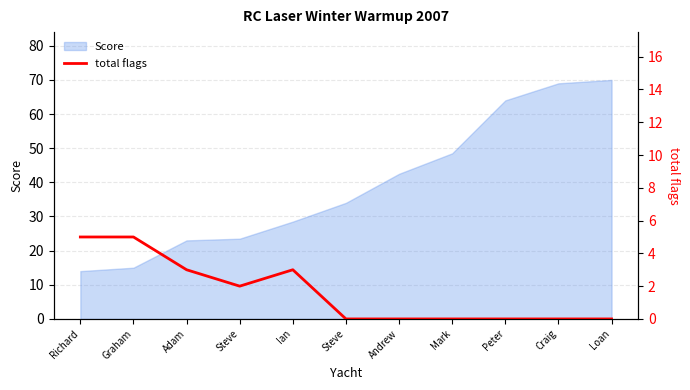

How many values are between 0 and 3?

9